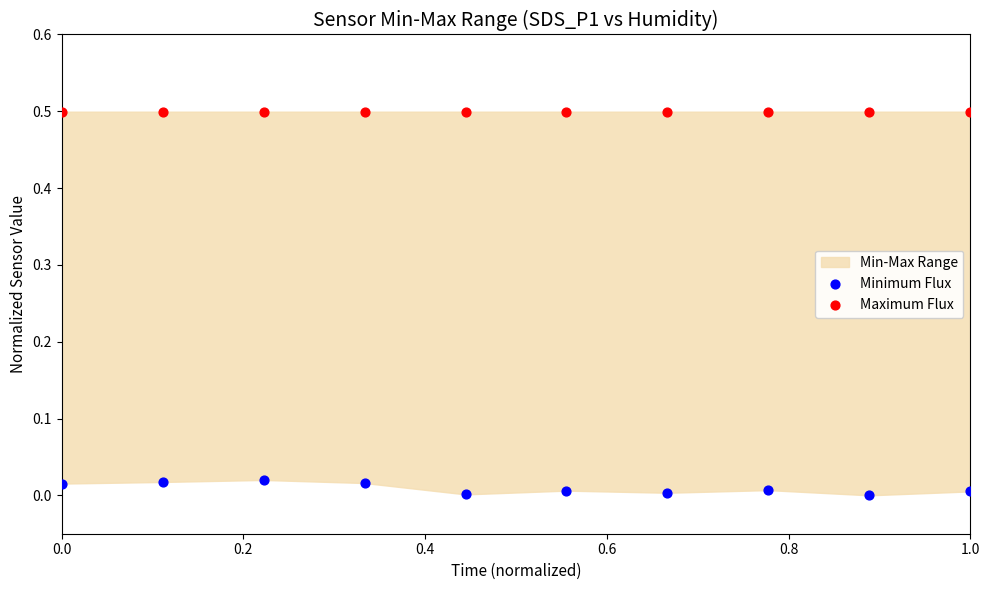

Which series contains the highest Y value?

Maximum Flux